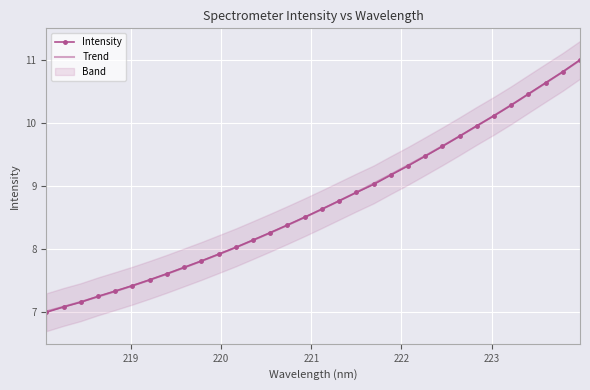

Rank the categories by value from lowest to highest.

218.0596, 218.2508, 218.442, 218.6332, 218.8244, 219.0156, 219.2067, 219.3979, 219.589, 219.7801, 219.9712, 220.1623, 220.3533, 220.5444, 220.7354, 220.9264, 221.1174, 221.3083, 221.4993, 221.6902, 221.8812, 222.0721, 222.263, 222.4538, 222.6447, 222.8355, 223.0264, 223.2172, 223.408, 223.5987, 223.7895, 223.9802